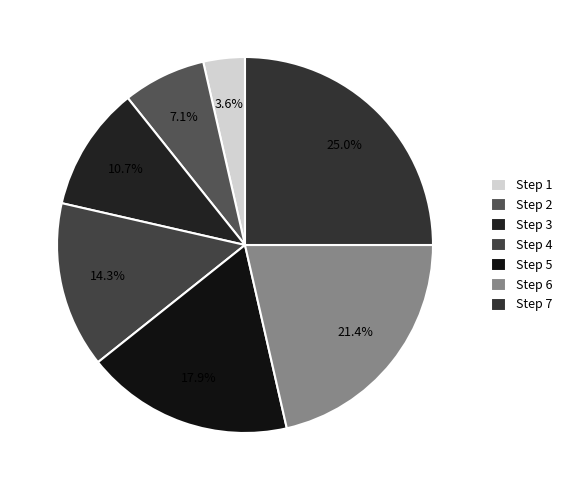

How many segments does this pie chart have?

7